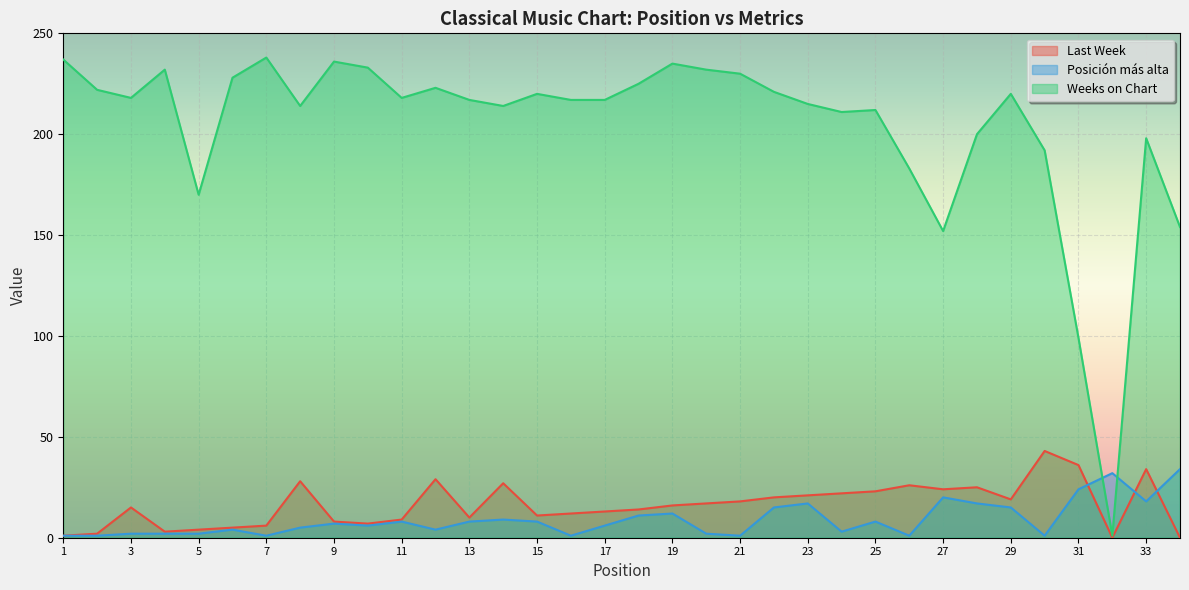

List the labels in order of Last Week value, smallest first.

32, 34, 1, 2, 4, 5, 6, 7, 10, 9, 11, 13, 15, 16, 17, 18, 3, 19, 20, 21, 29, 22, 23, 24, 25, 27, 28, 26, 14, 8, 12, 33, 31, 30